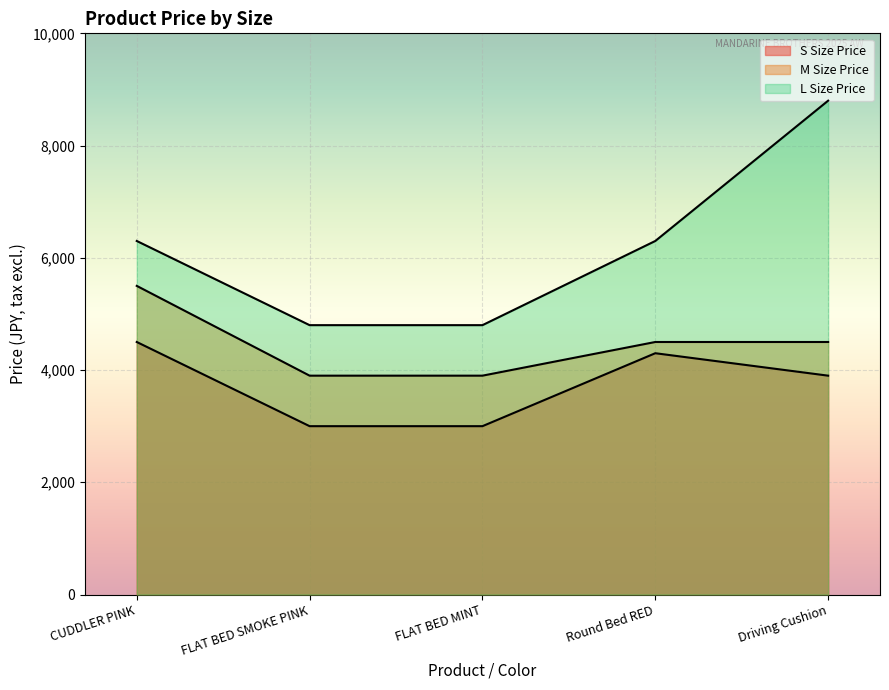

How many data points does each series have?

5